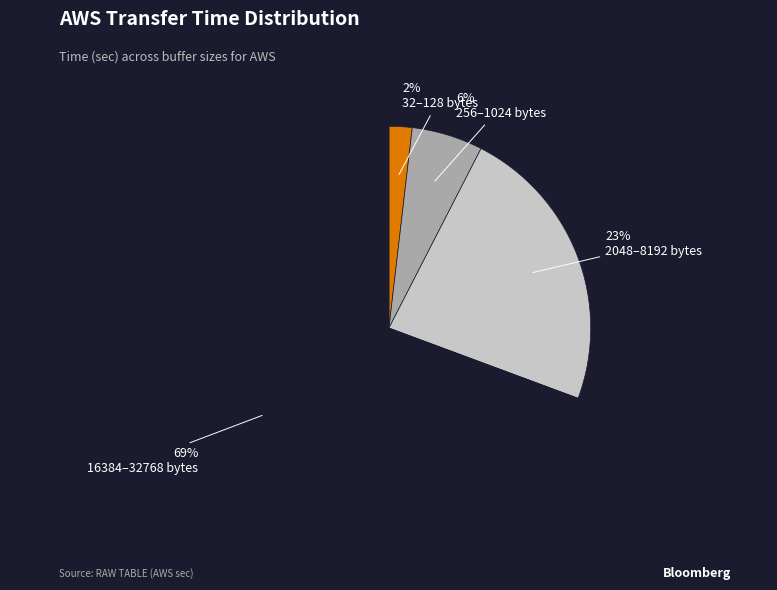

Is there a majority slice in this chart?

Yes